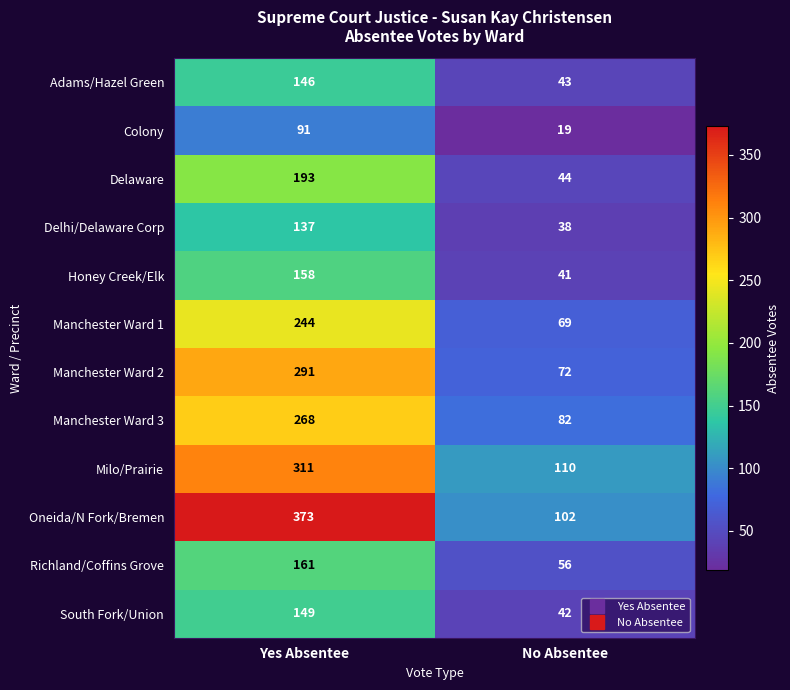

The value of Delhi/Delaware Corp at Yes Absentee is 232. True or false?

False